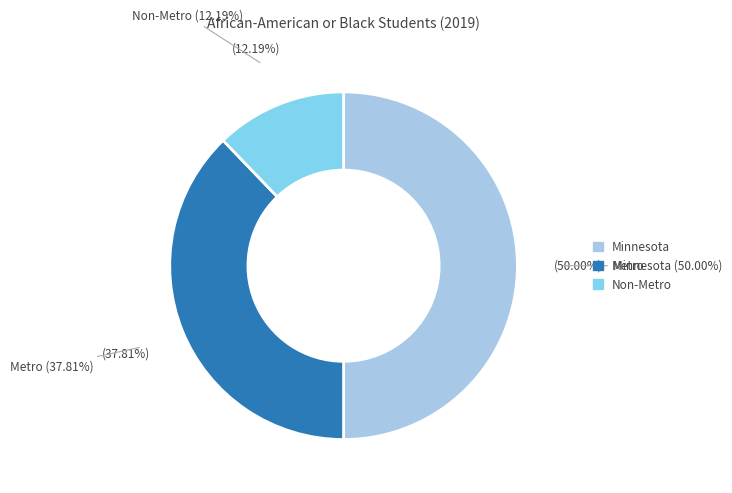

What is the change in value from Minnesota to Metro?

-2952